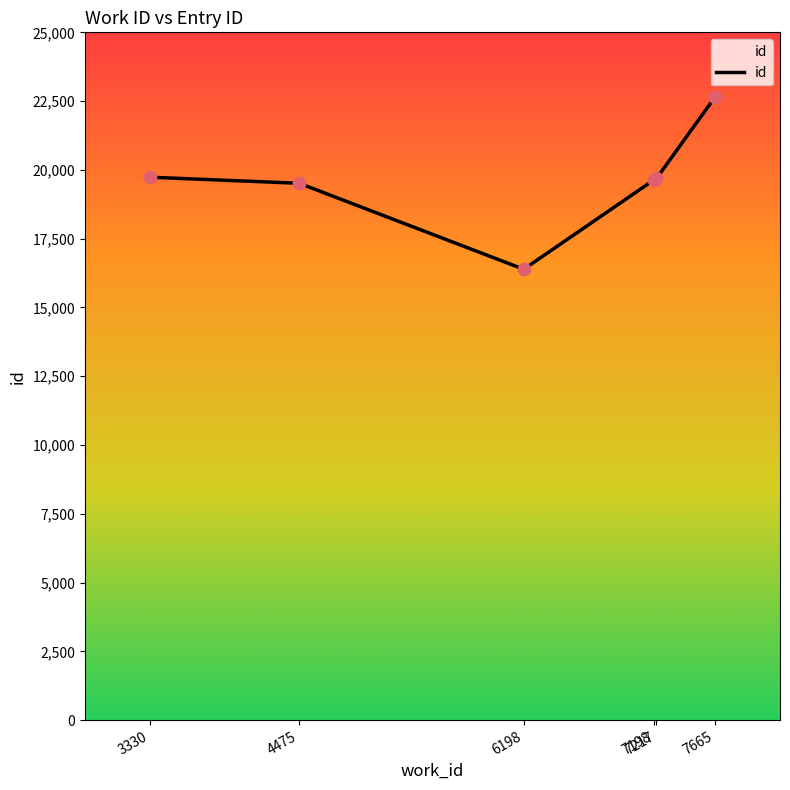

What is the change in value from 4475 to 7217?

+175